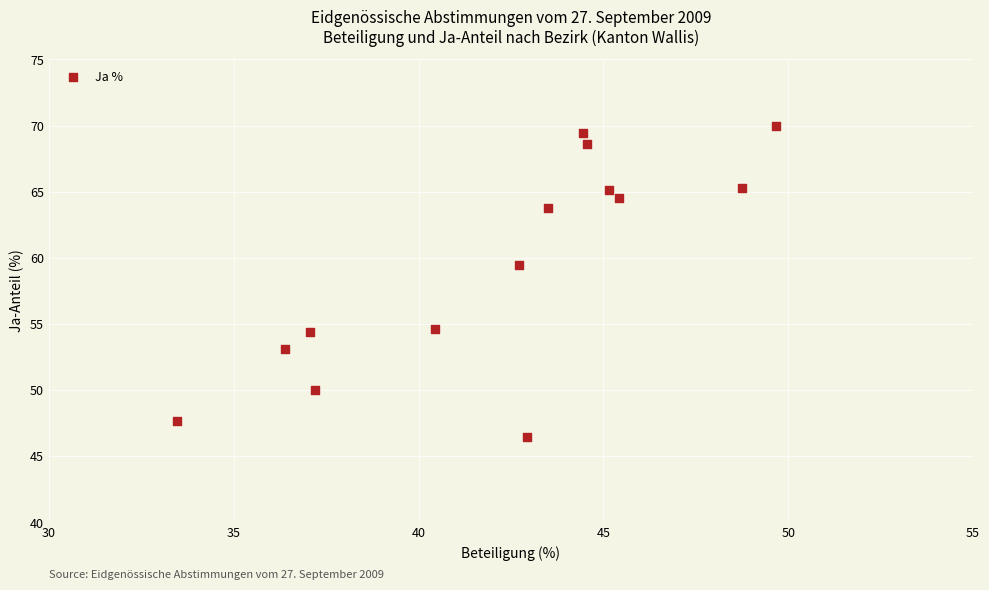

What Y value in the scatter plot is closest to 58?

59.5